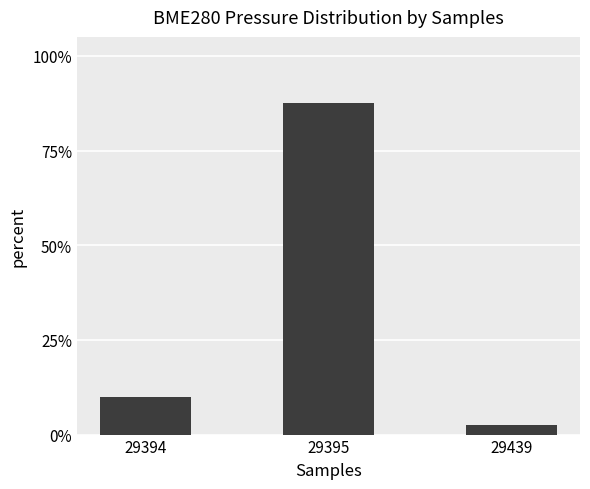

What is the average value?

0.3